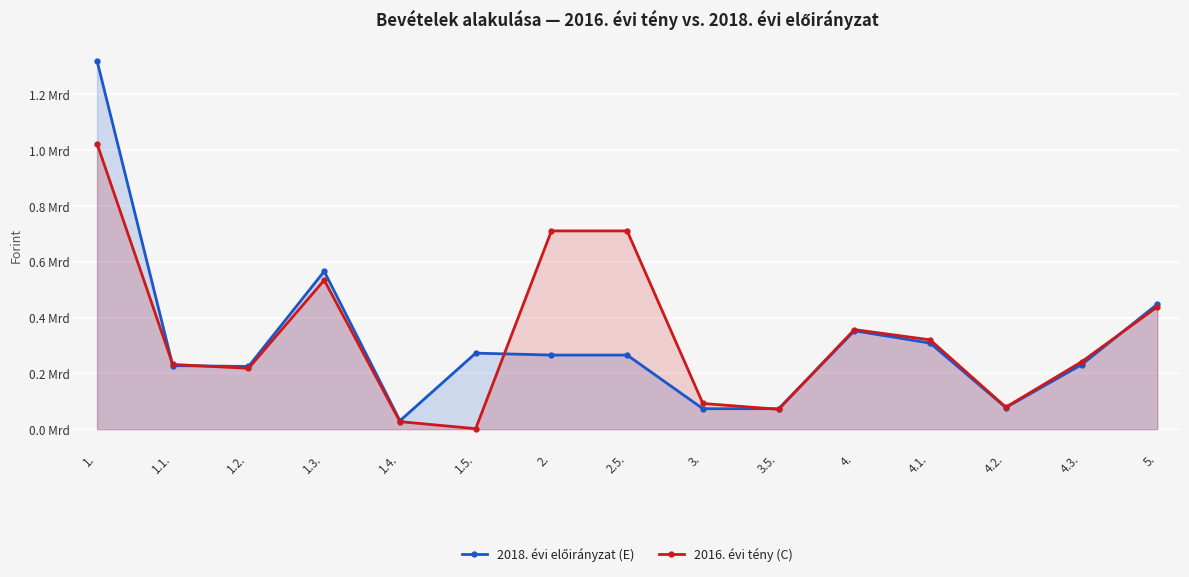

List the series in order of their peak value, lowest first.

2016. évi tény (C), 2018. évi előirányzat (E)